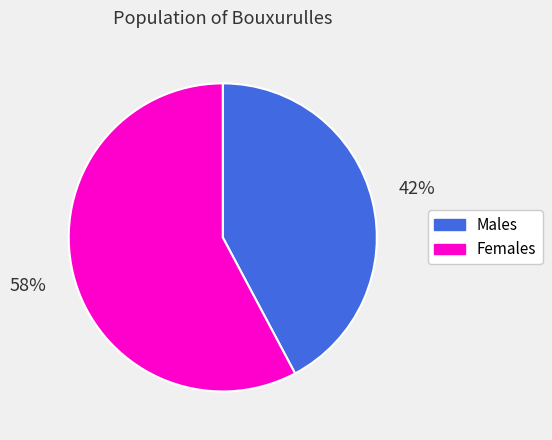

Is there any slice that represents more than half of the pie?

Yes